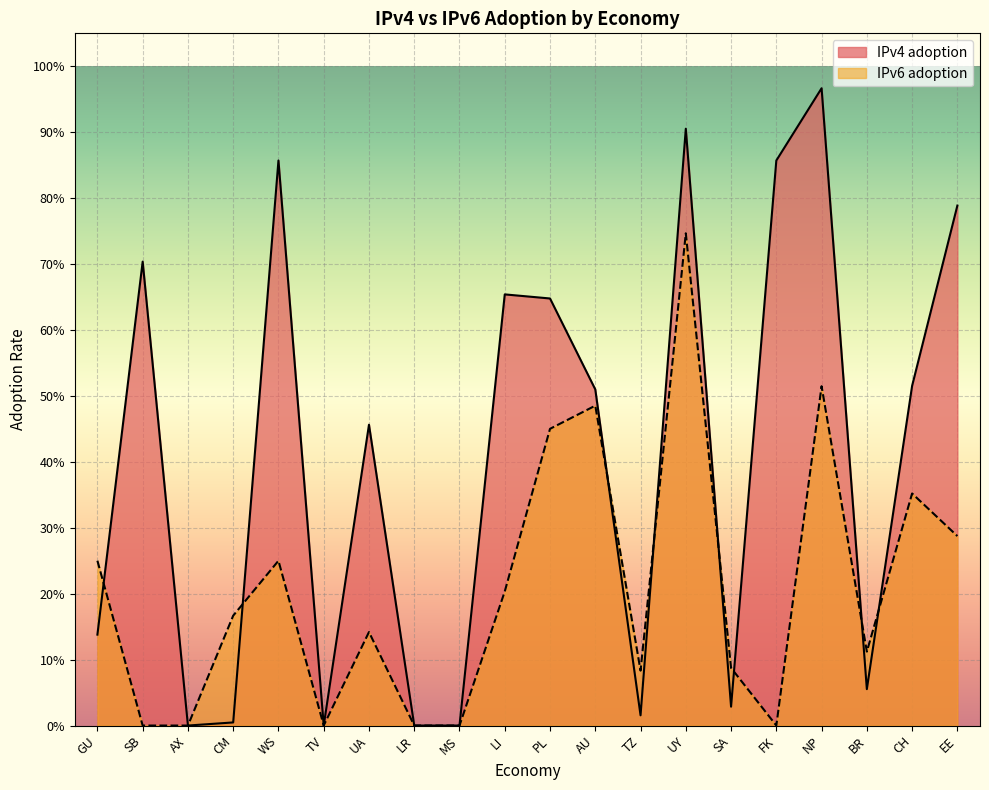

How many interior local peaks does the IPv4 adoption series have?

6